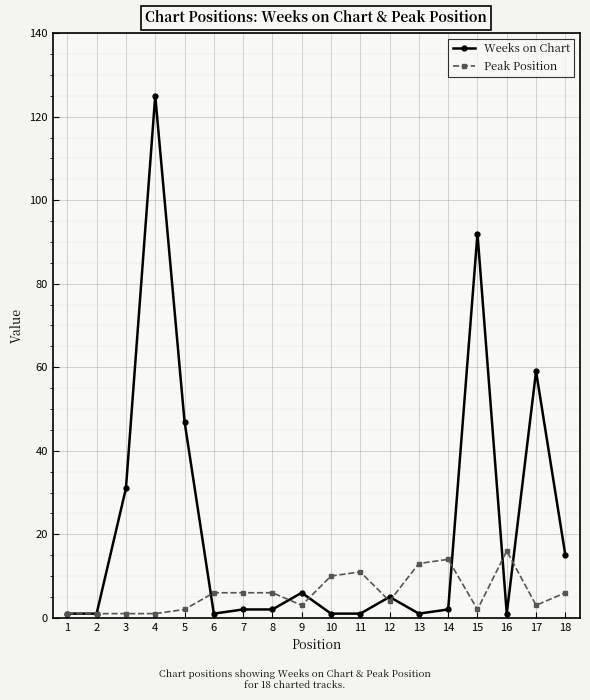

What is the maximum value shown in the chart?

125